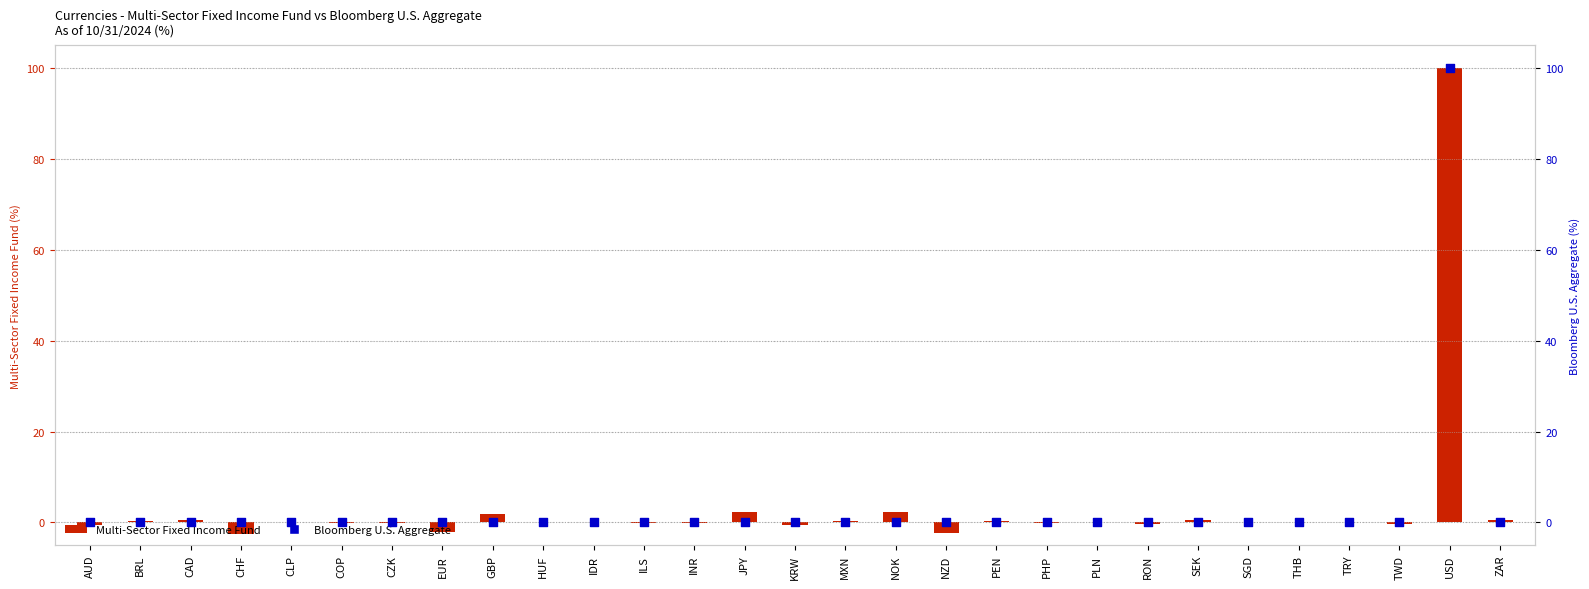

Which series reaches the maximum Y coordinate?

Bloomberg U.S. Aggregate